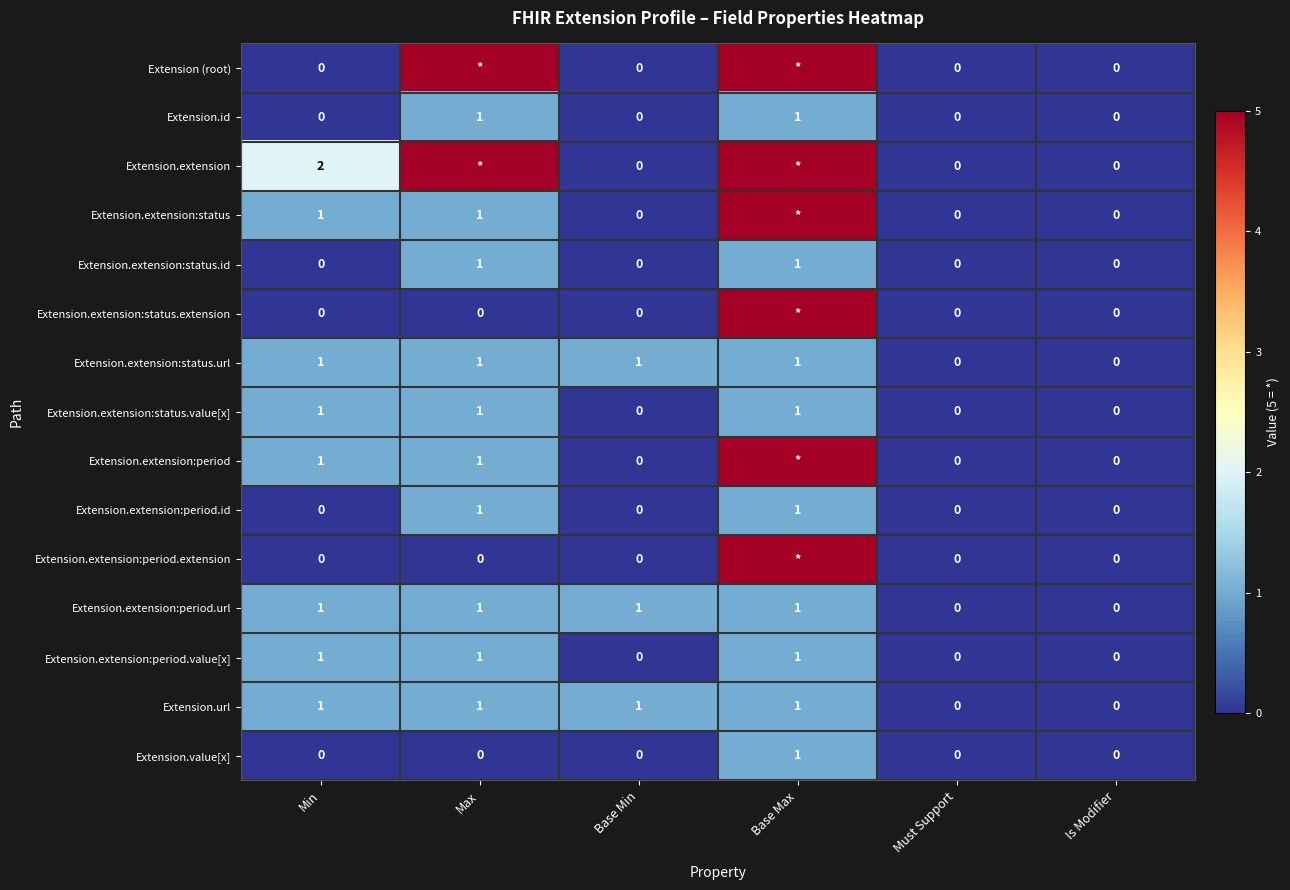

Is it true that Extension.extension:status.id equals 1 at Max?

True